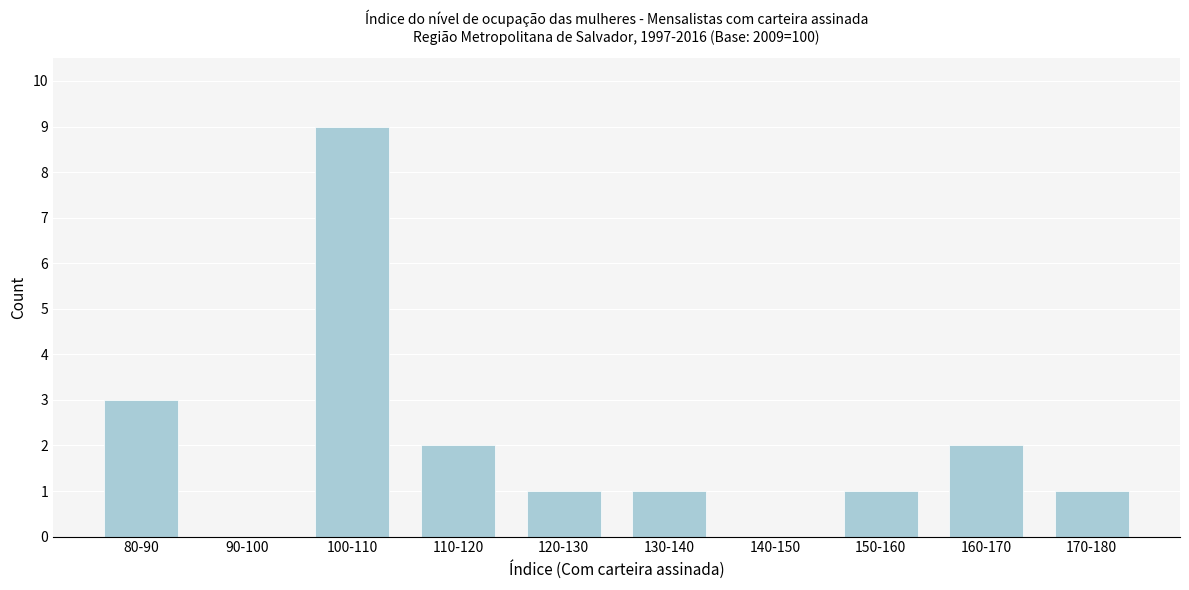

Reading right to left, transcribe all the data shown in this chart.

170-180=1	160-170=2	150-160=1	140-150=0	130-140=1	120-130=1	110-120=2	100-110=9	90-100=0	80-90=3